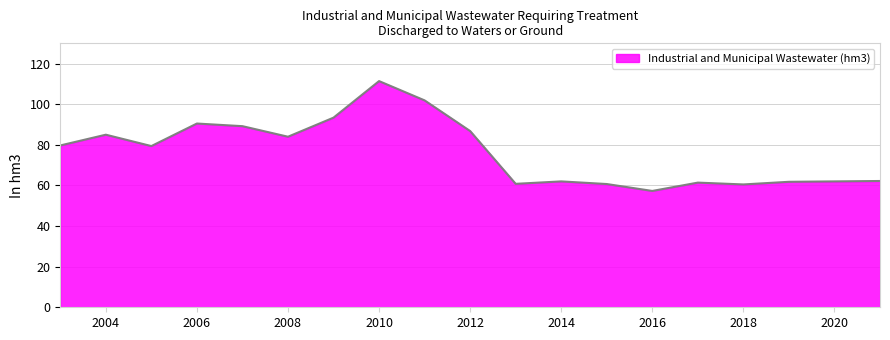

What is the greatest value displayed?

111.4